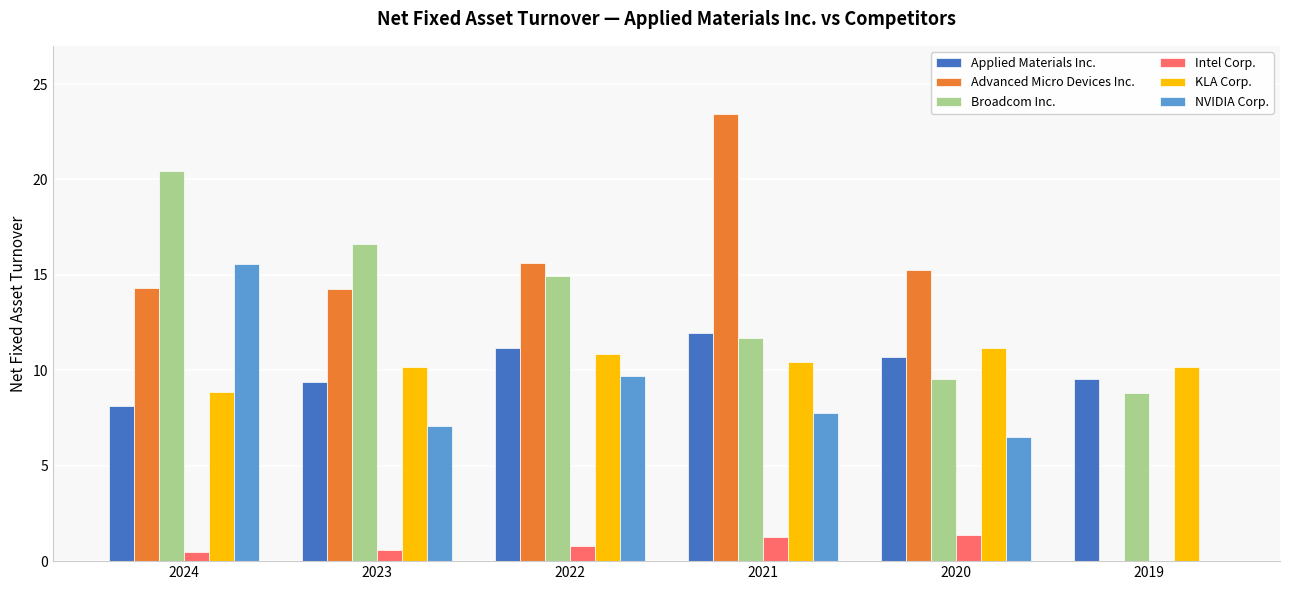

Between 2024 and 2022, which series saw the biggest shift?

NVIDIA Corp.